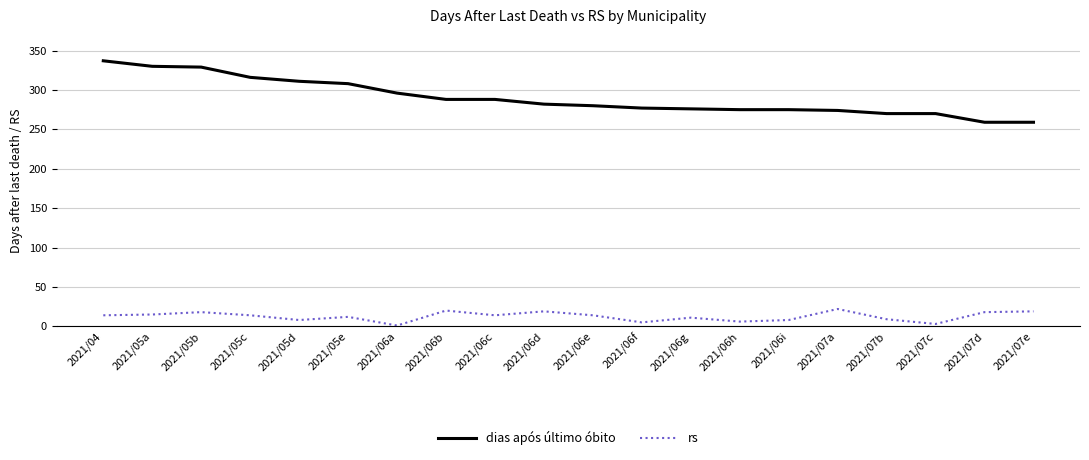

Which series has the largest range (max minus min)?

dias após último óbito